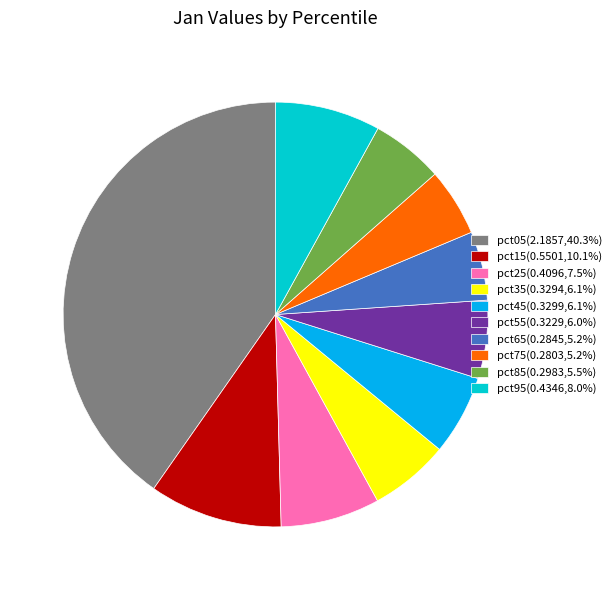

Does any single category account for the majority?

No